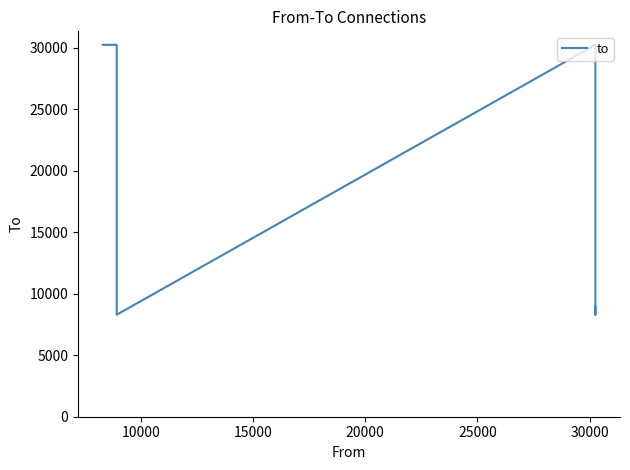

Reading left to right, transcribe all the data shown in this chart.

30250	30250	8298	30250	8298	8925